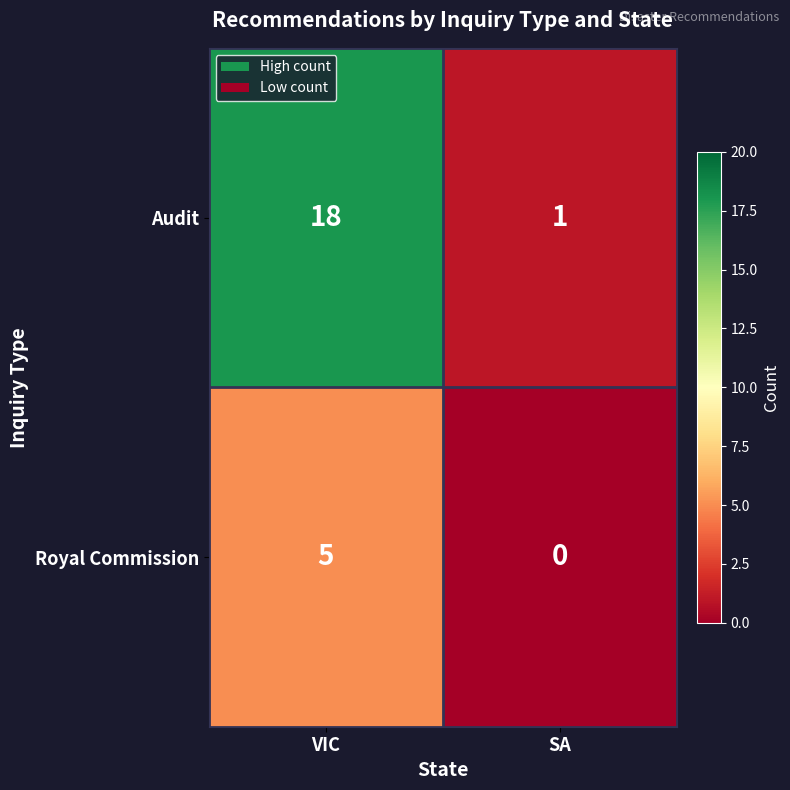

How many data points does each series have?

2